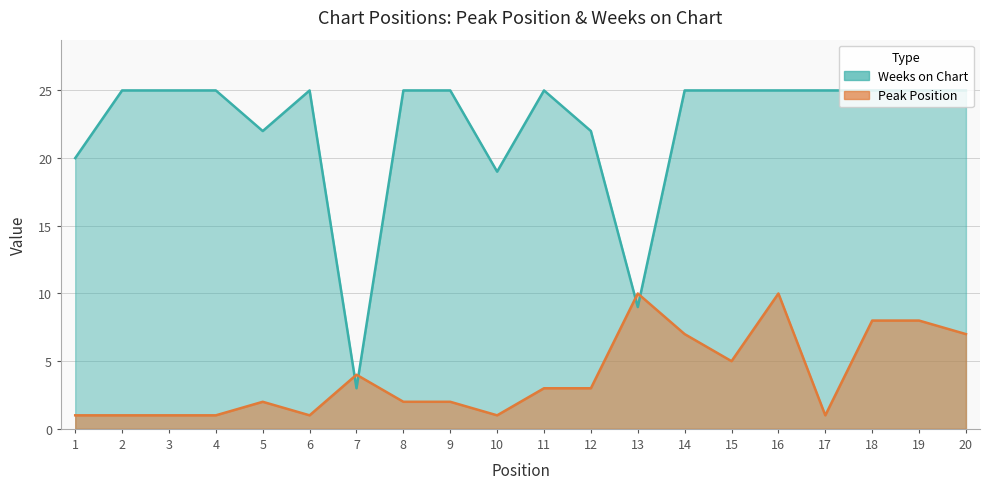

What is the approximate value of Weeks on Chart at 6, to the nearest 10?

20